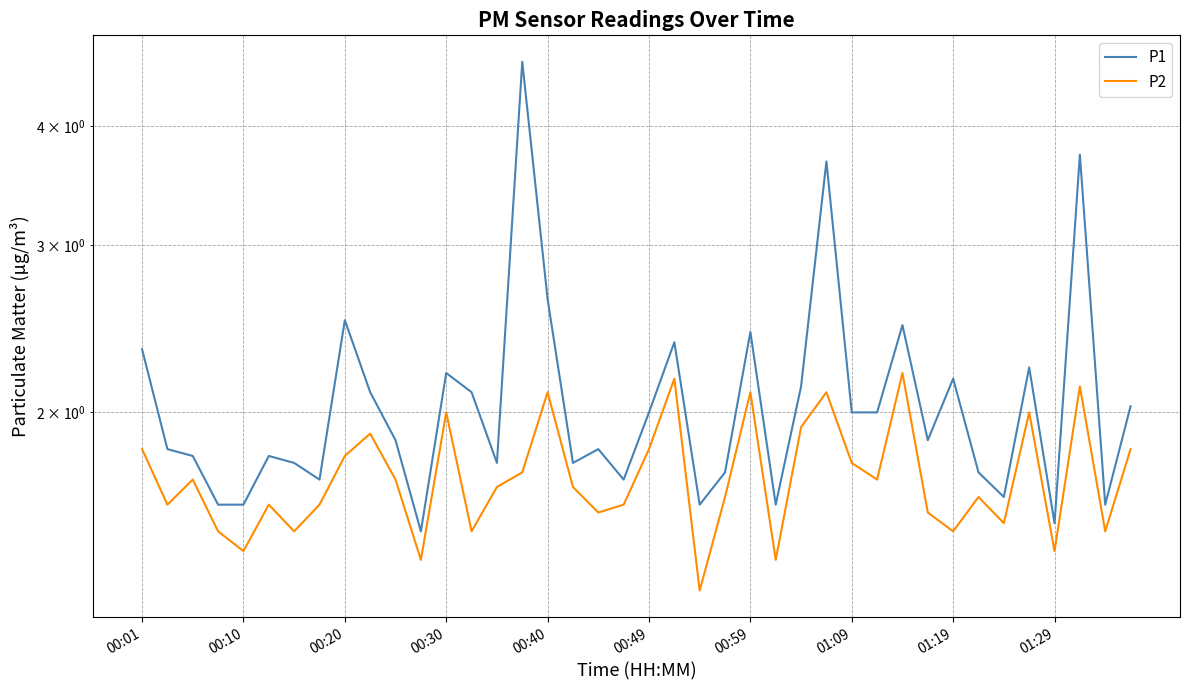

What is the sum of all P2 values?

68.7